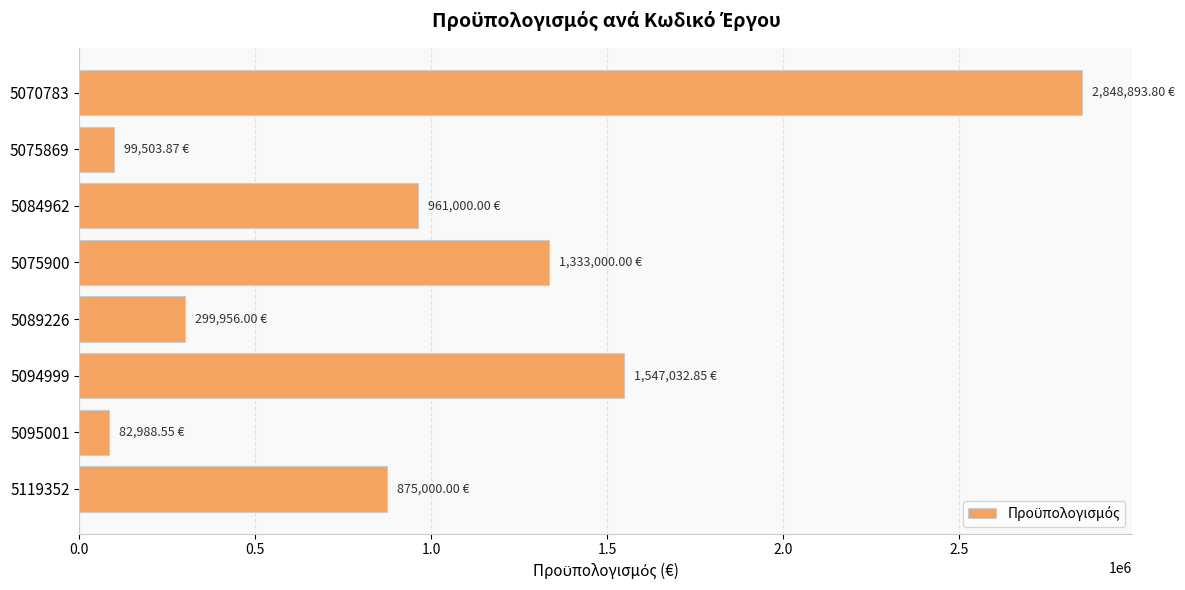

What is the ratio of the value at 5094999 to the value at 5084962?

1.6